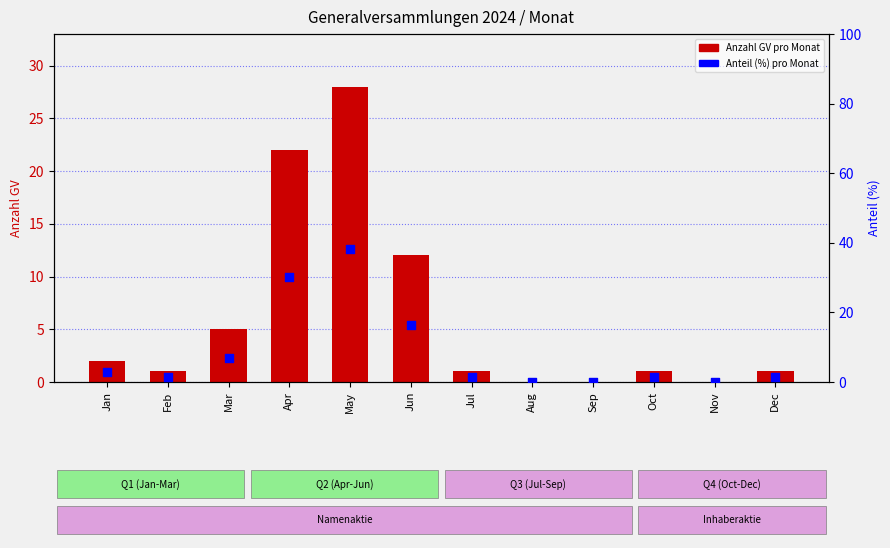

Which series has the largest total across all categories?

Anteil (%) pro Monat